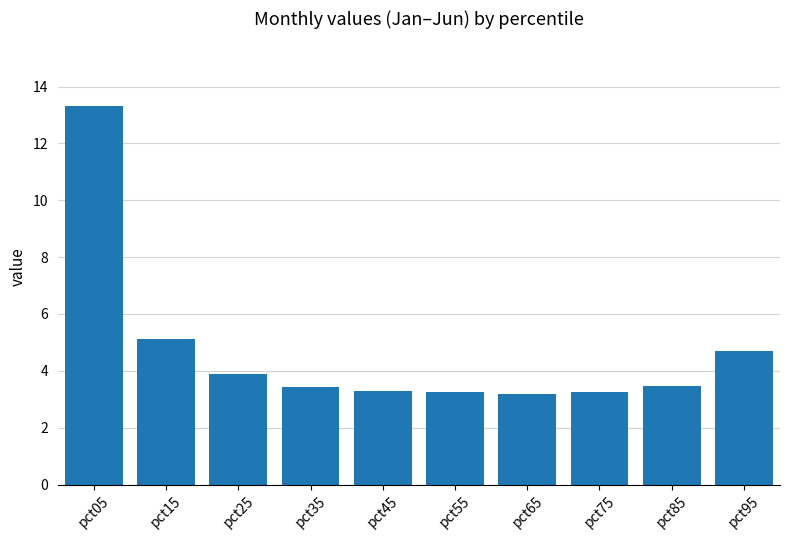

Is it true that the value at pct35 is 1.0?

False